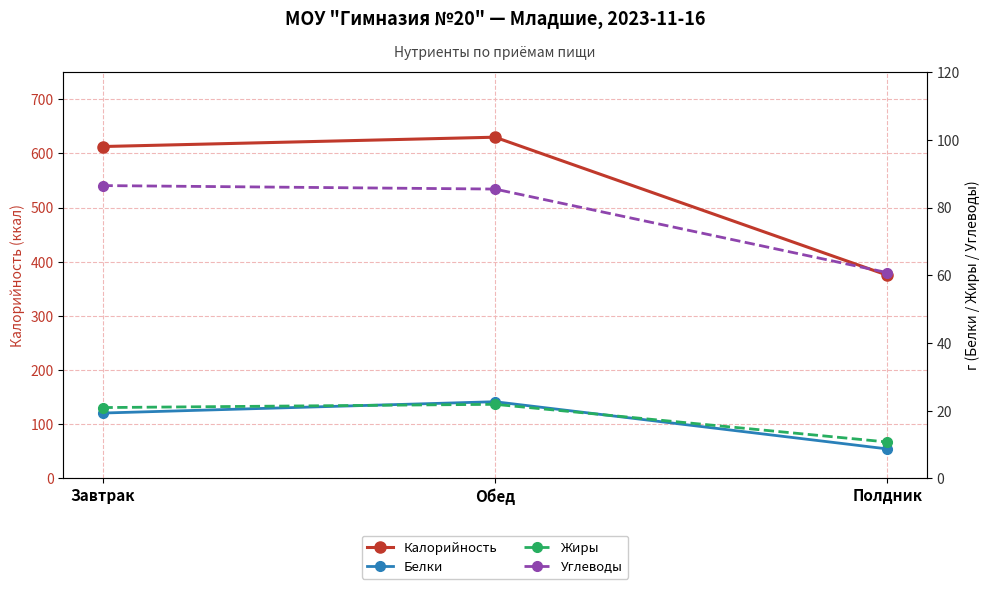

How many lines are shown in the chart?

4